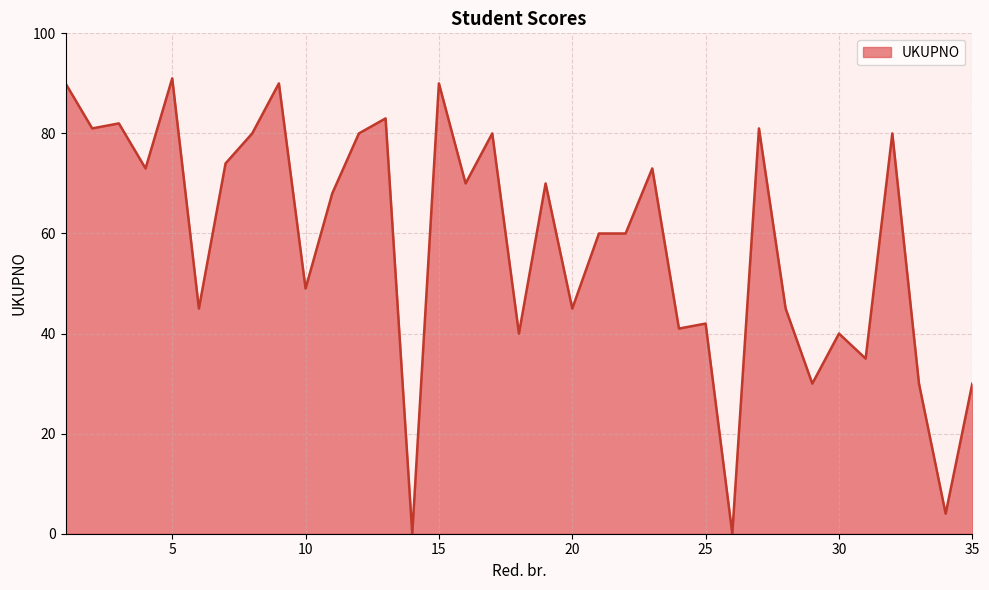

How many series are shown in this chart?

1